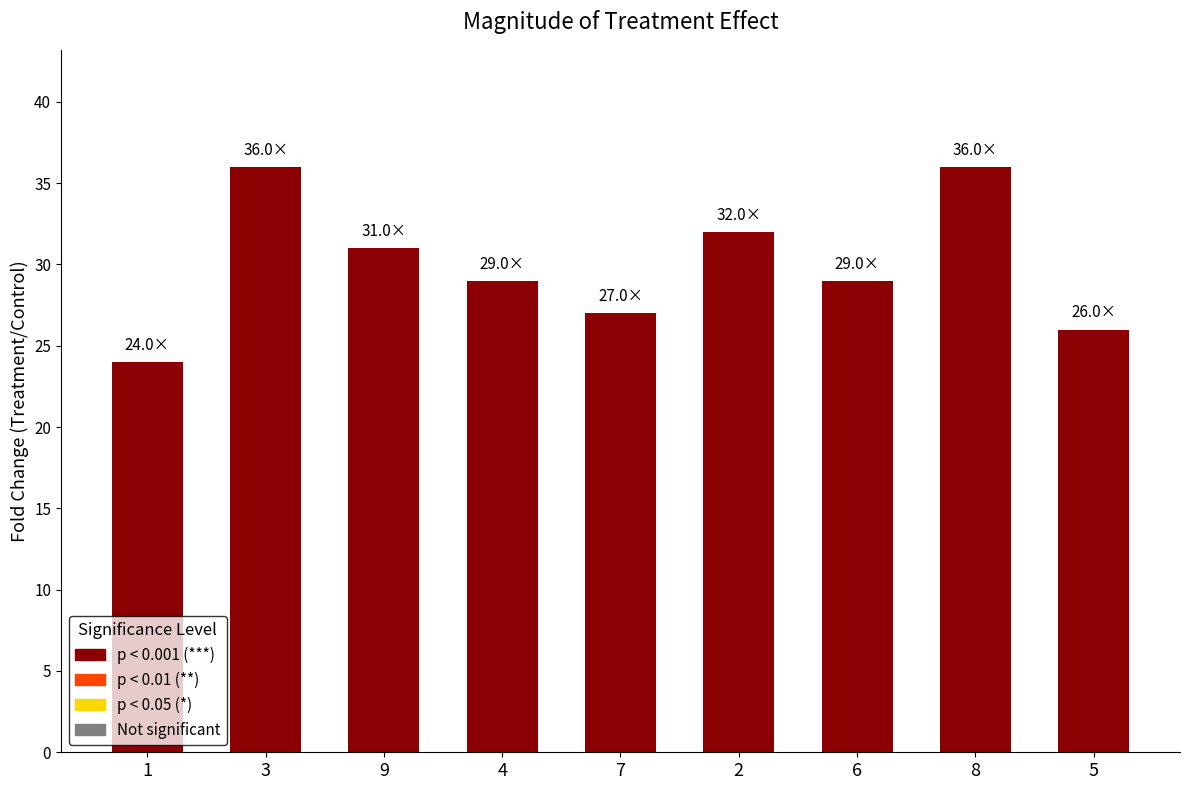

Is it true that the value at 5 is 26?

True